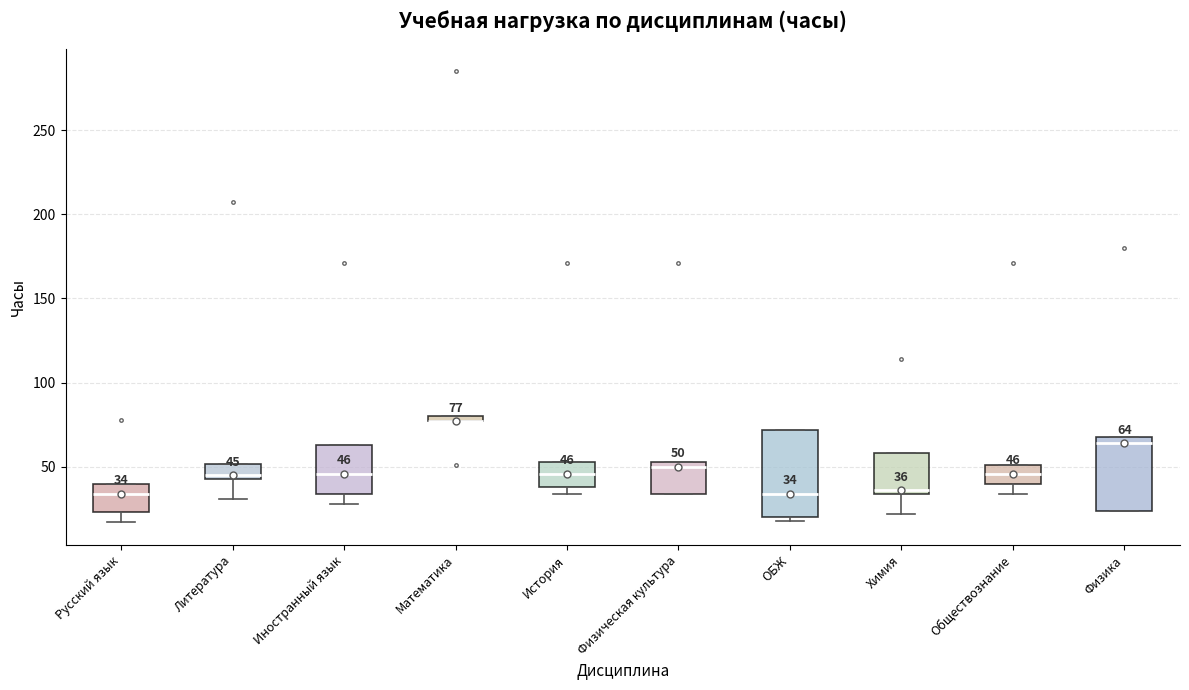

Comparing the boxes themselves (not the whiskers), which one is the tallest?

ОБЖ